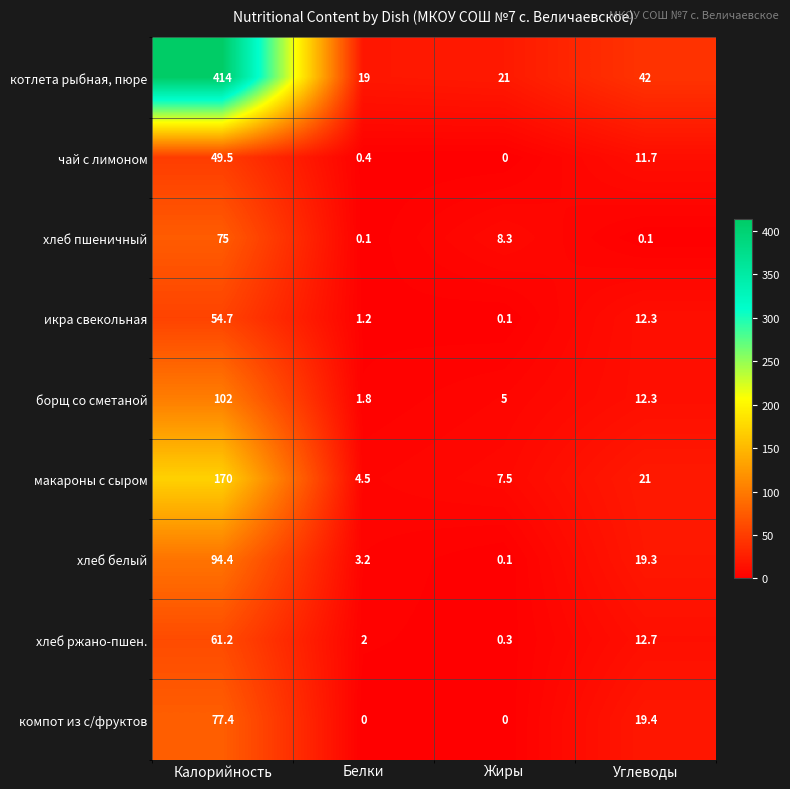

At how many categories does at least one series exceed 295?

1